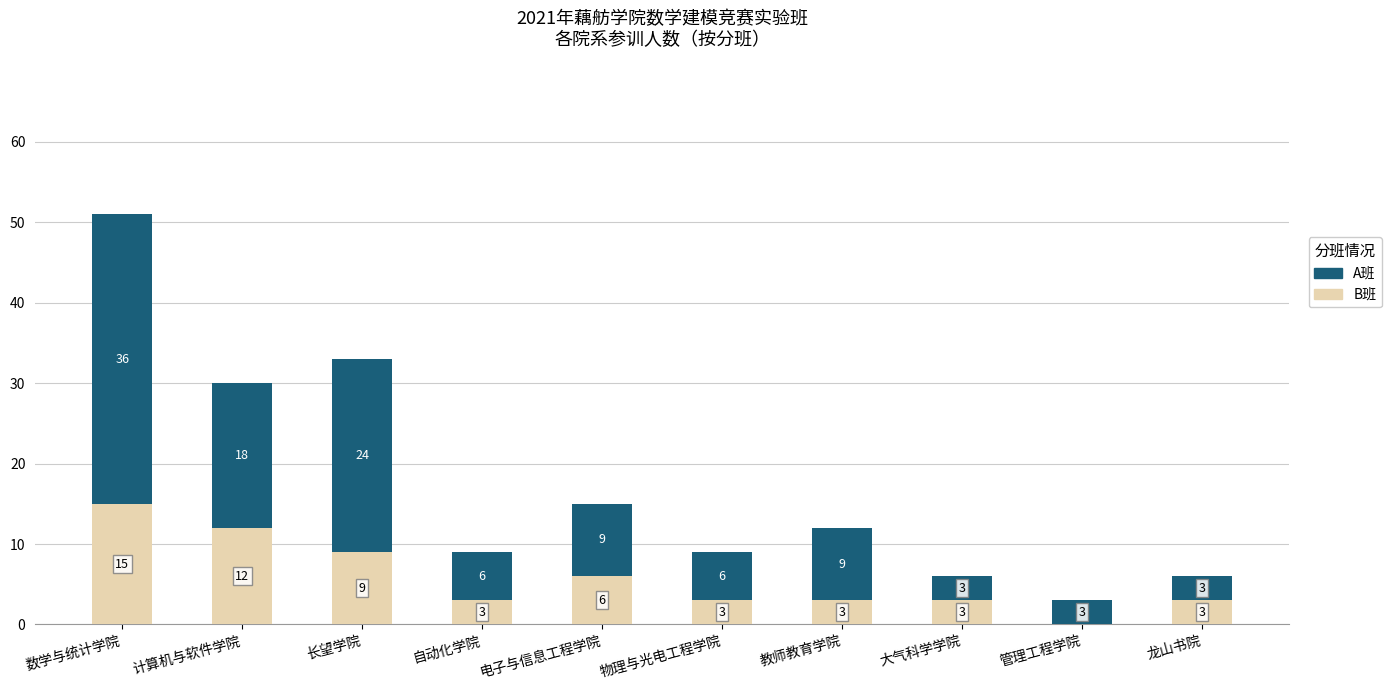

Where does the B班 series first go above 3?

数学与统计学院